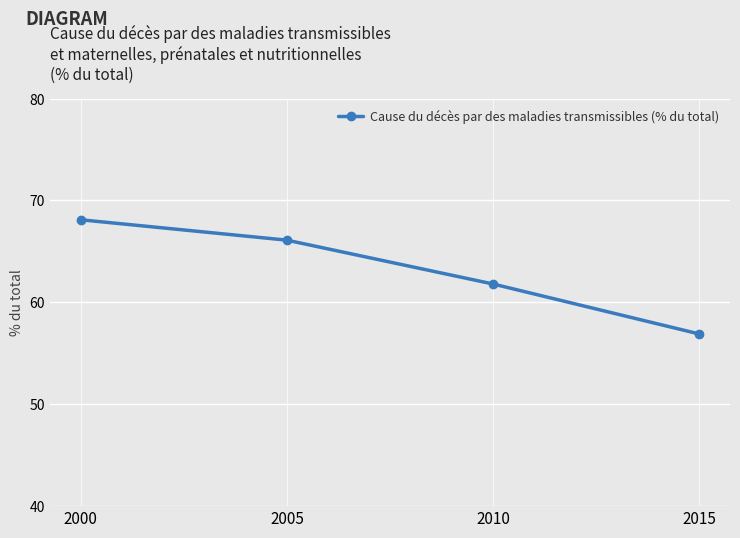

What is the greatest value displayed?

68.1